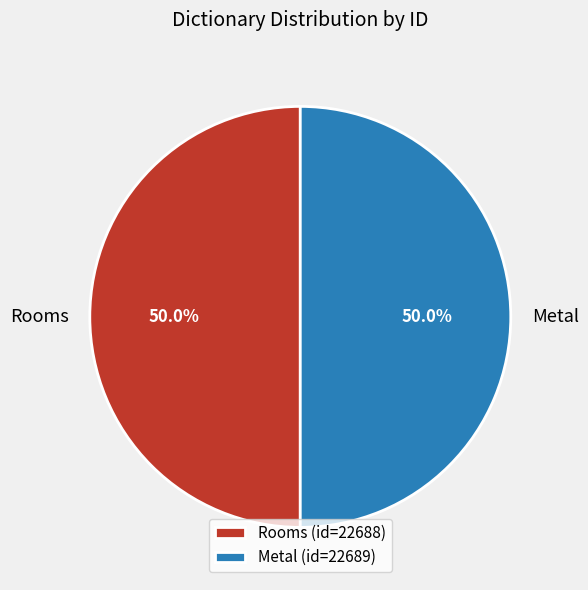

Count the number of slices in the pie.

2